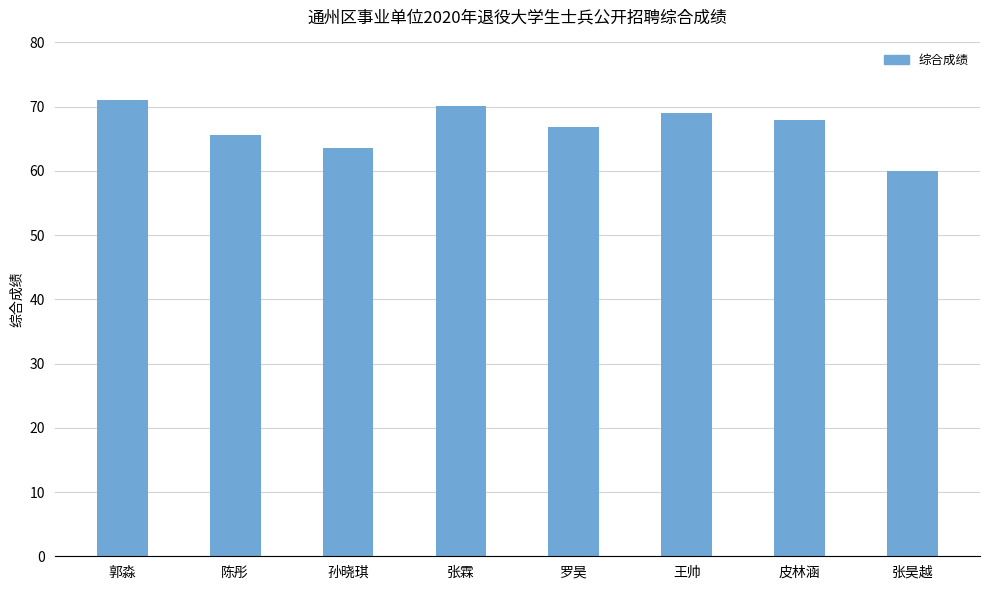

What value does the data have at 张霖?

70.1